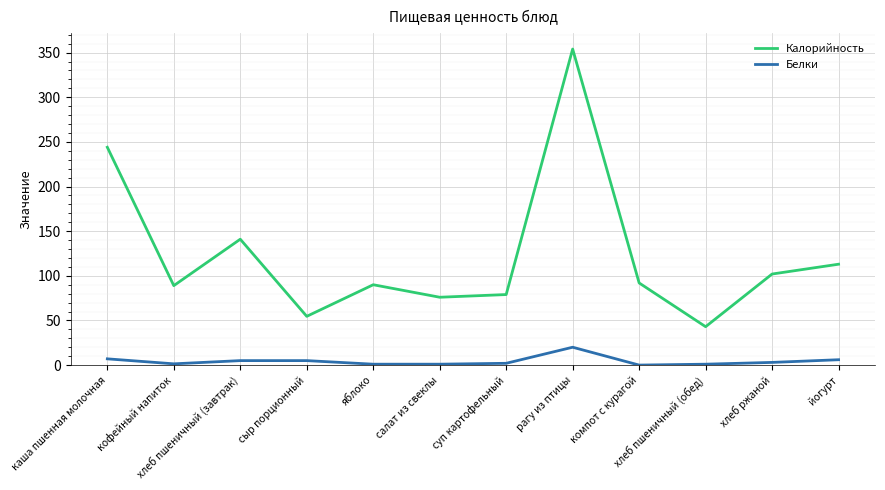

What is the maximum value for Калорийность?

354.0